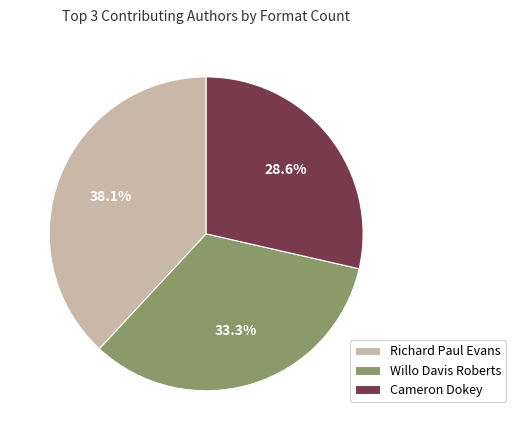

Is there any slice that represents more than half of the pie?

No